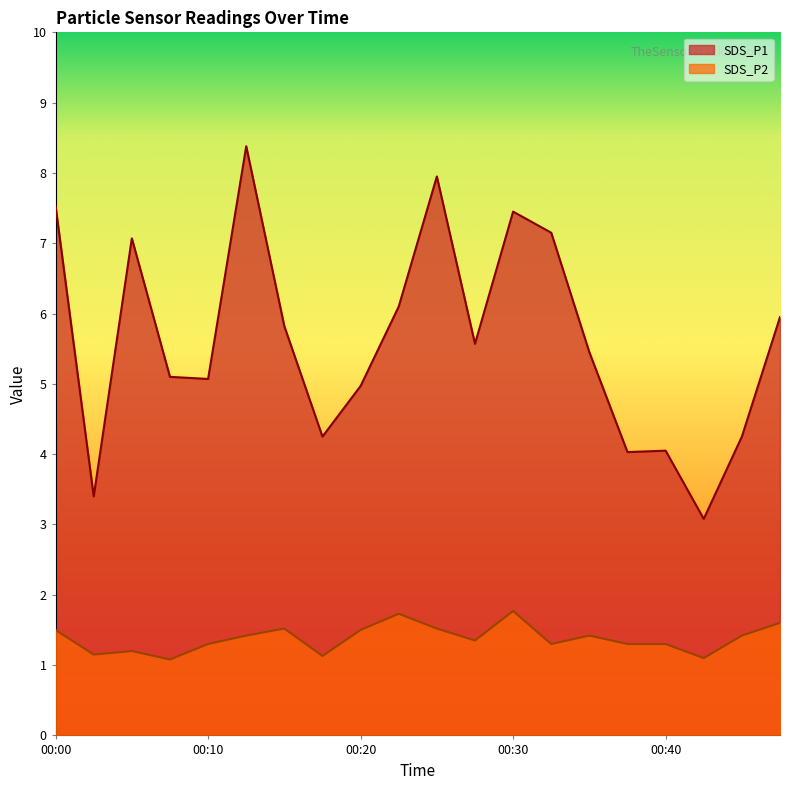

Which series has the widest spread of values?

SDS_P1